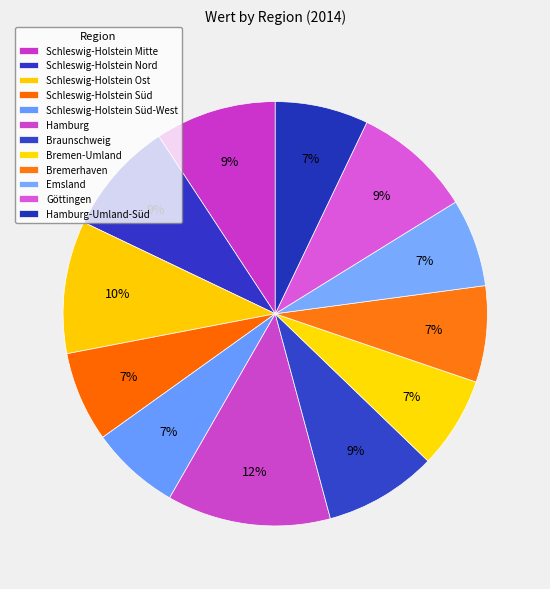

Which category has the smallest portion of the pie?

Emsland